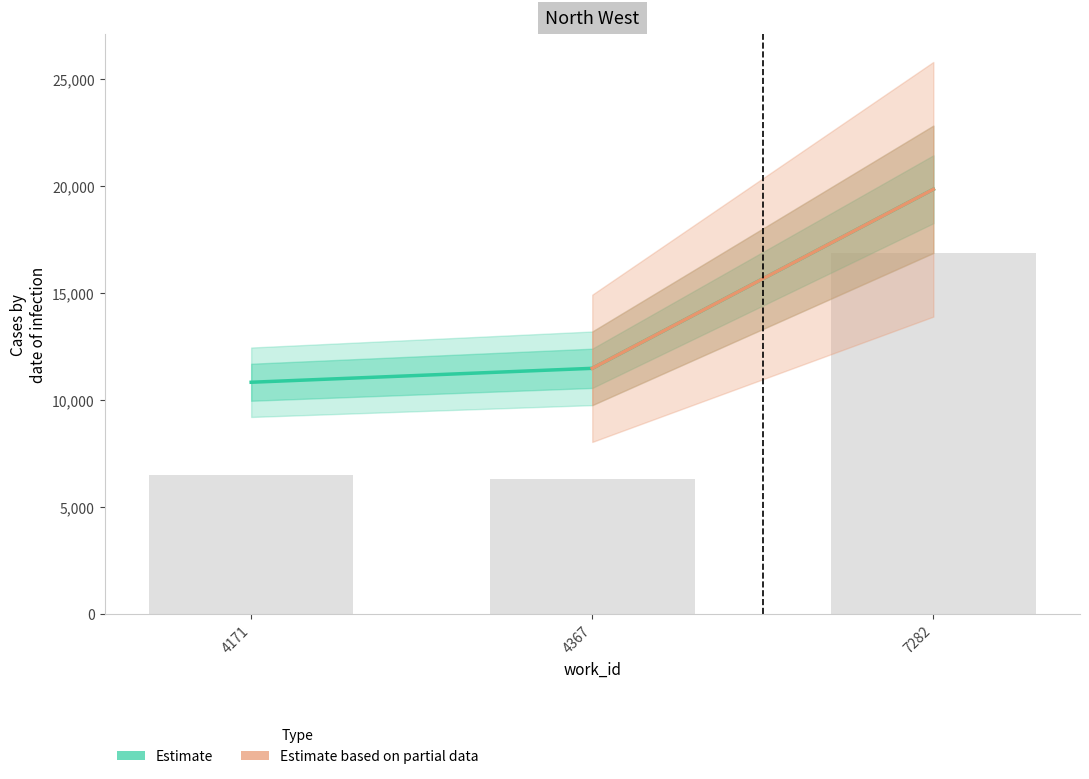

Reading right to left, extract all data points from this chart.

7282=19838	4367=11470	4171=10819